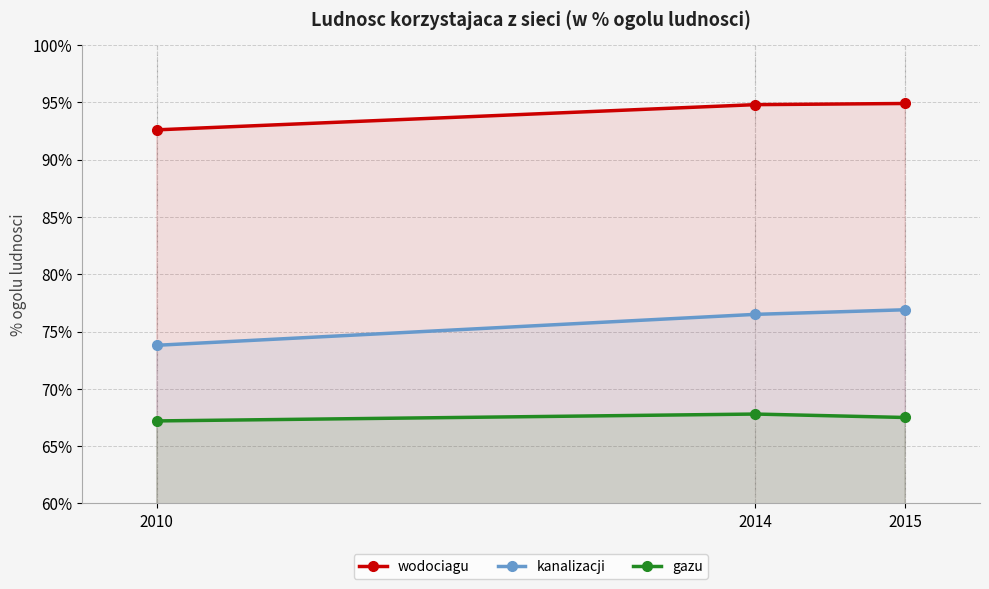

Where does the wodociagu series first go above 94?

2014